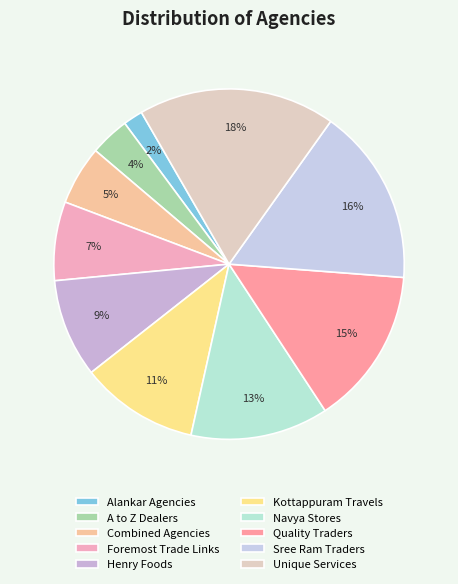

To the nearest percent, what is the average slice percentage?

10%